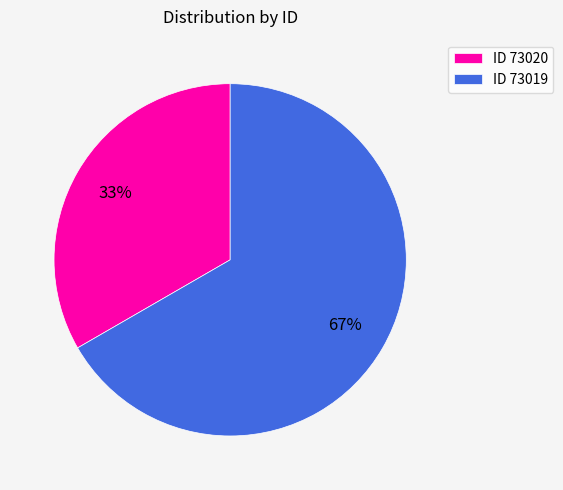

To the nearest percent, what is the average slice percentage?

50%